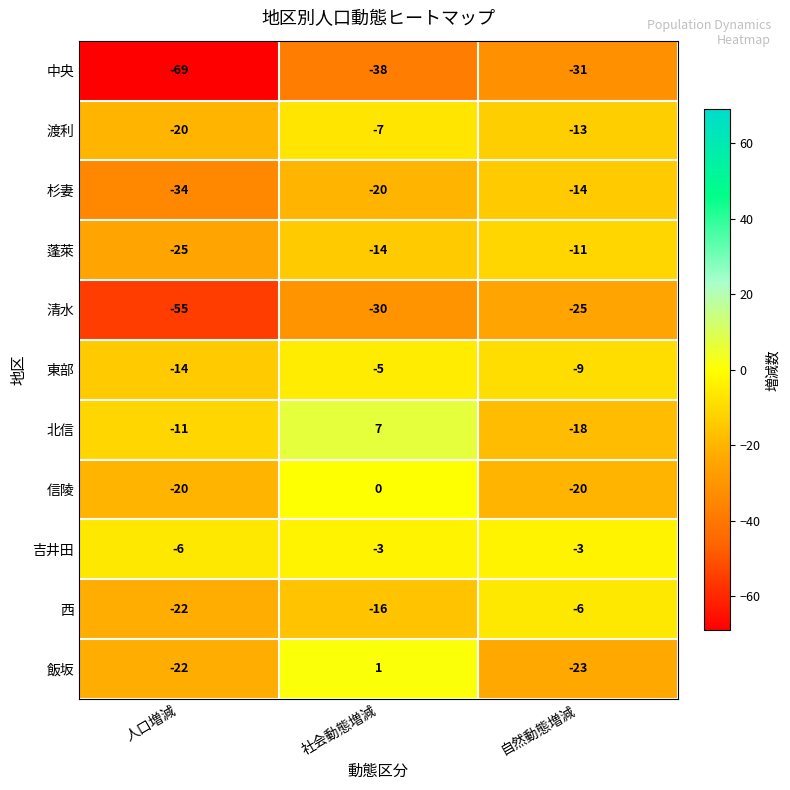

What is the smallest value displayed?

-69